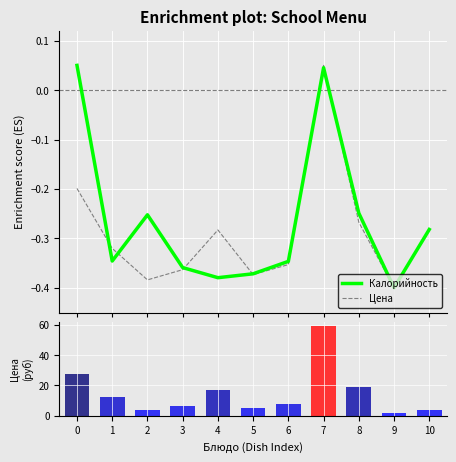

Reading left to right, list all the values displayed in this chart.

Калорийность: 0.0	-0.3	-0.3	-0.4	-0.4	-0.4	-0.3	0.0	-0.2	-0.4	-0.3
Цена: 27.4	12.1	4.0	6.7	16.8	5.4	8.0	58.8	18.8	2.0	4.0